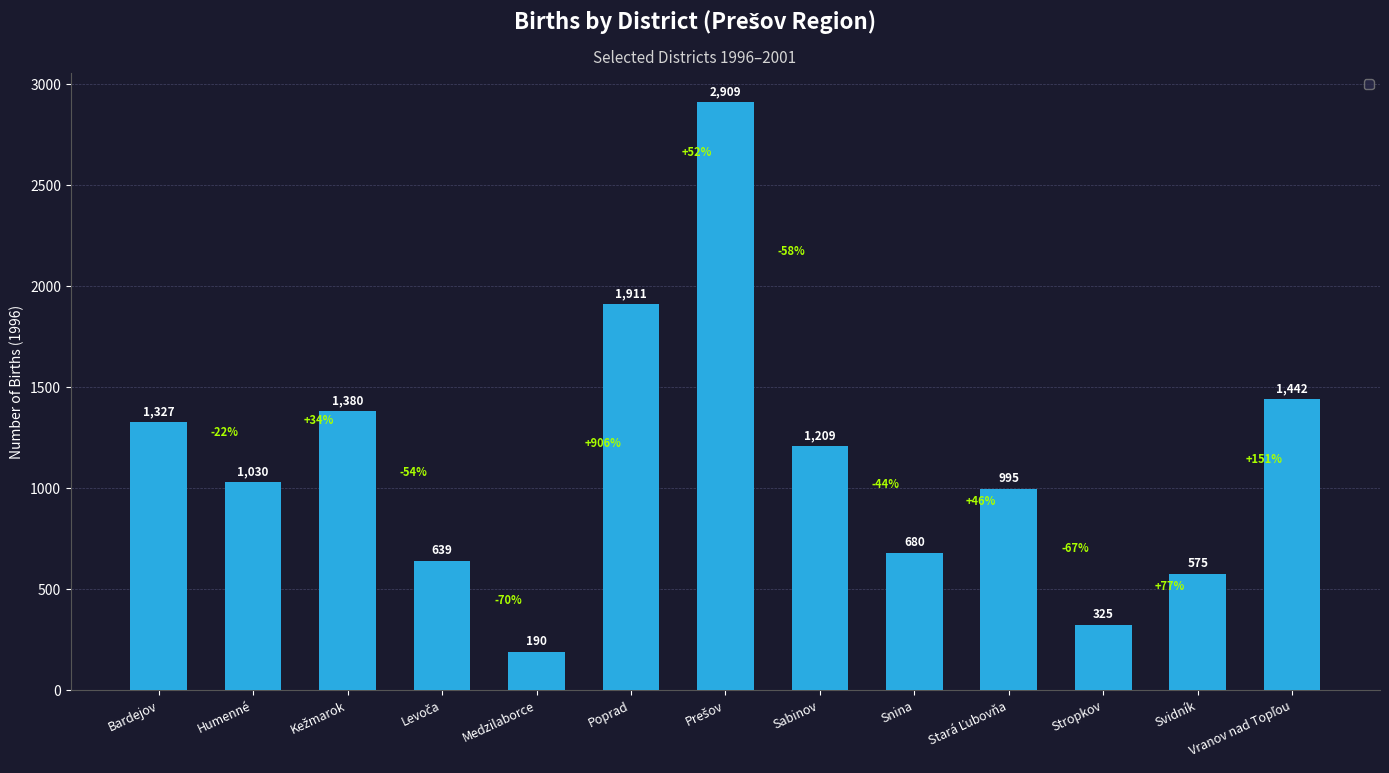

What is the approximate value at Poprad?

1911